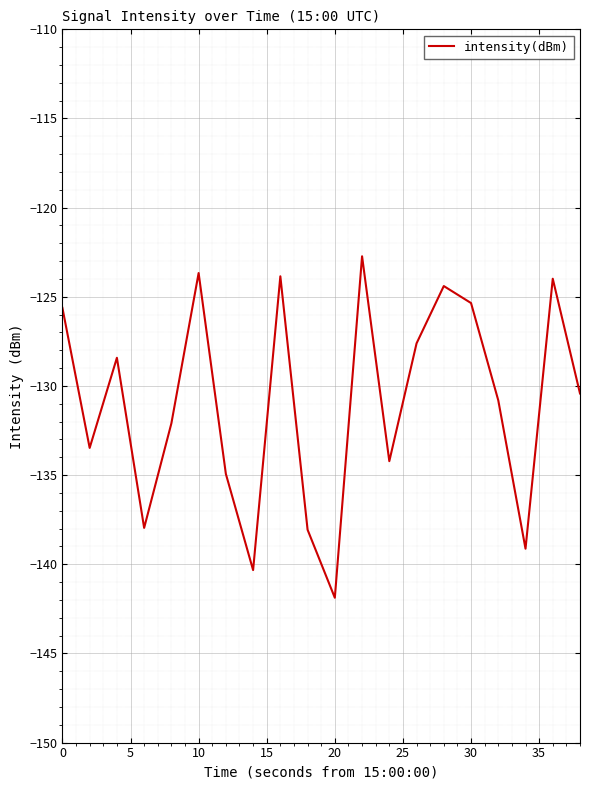

What is the greatest value displayed?

-122.7